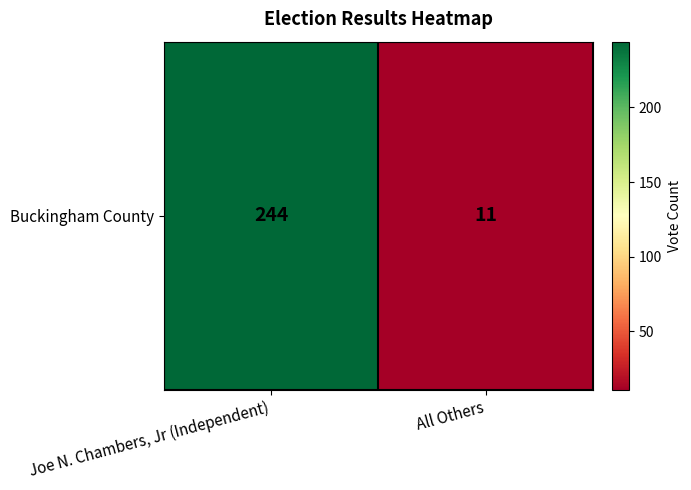

Between All Others and Joe N. Chambers, Jr (Independent), which is larger?

Joe N. Chambers, Jr (Independent)